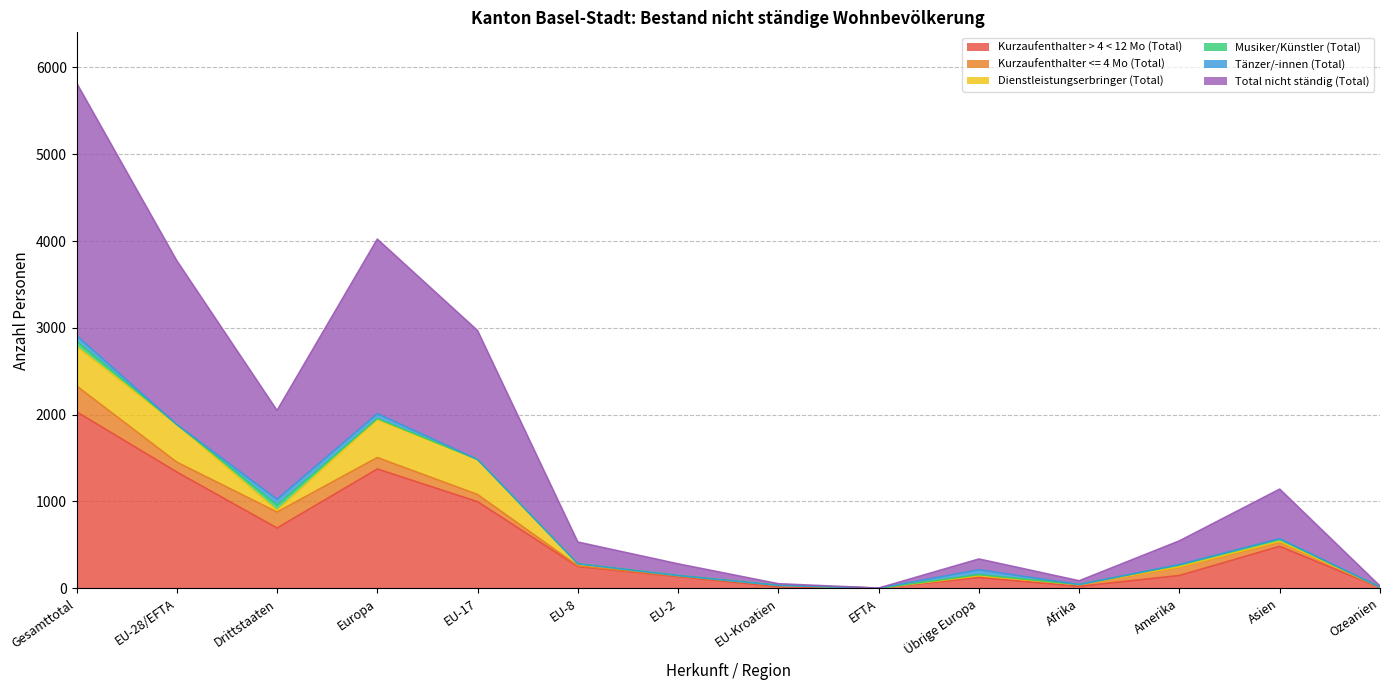

What is the approximate value of Musiker/Künstler (Total) at Amerika?

22